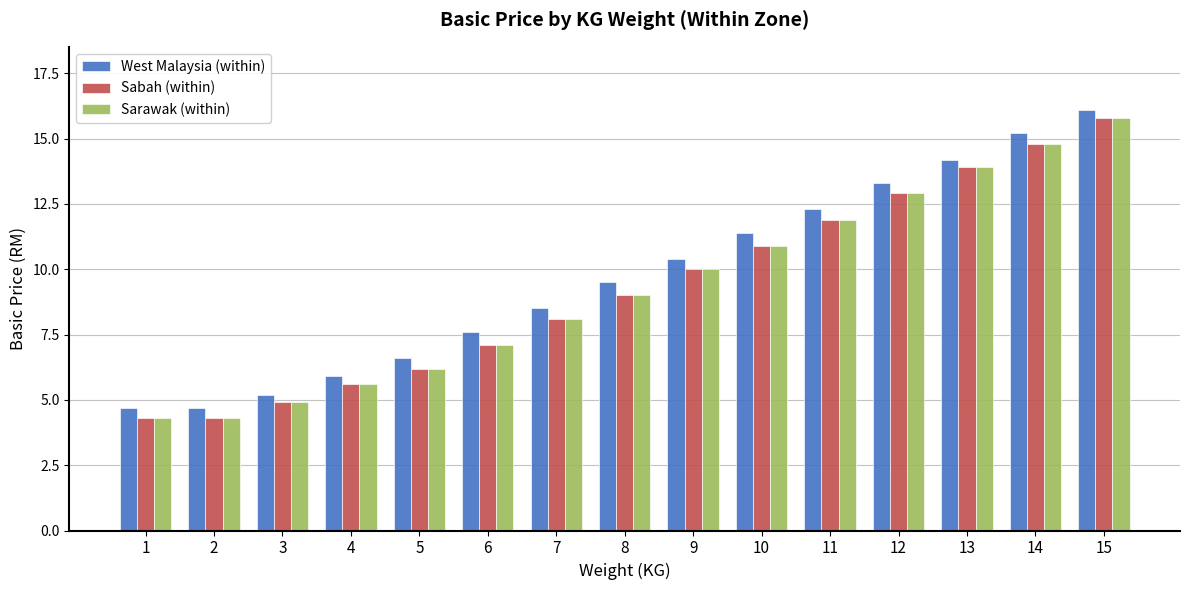

Count the number of categories in the chart.

15